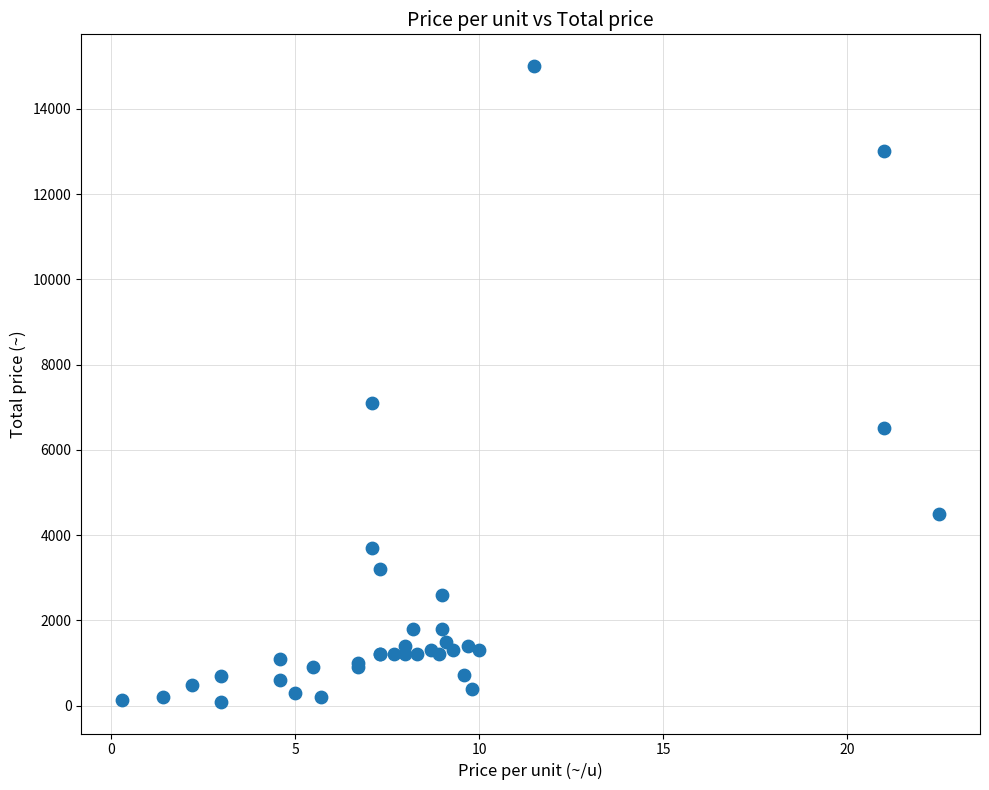

What Y value in the scatter plot is closest to 7545?

7100